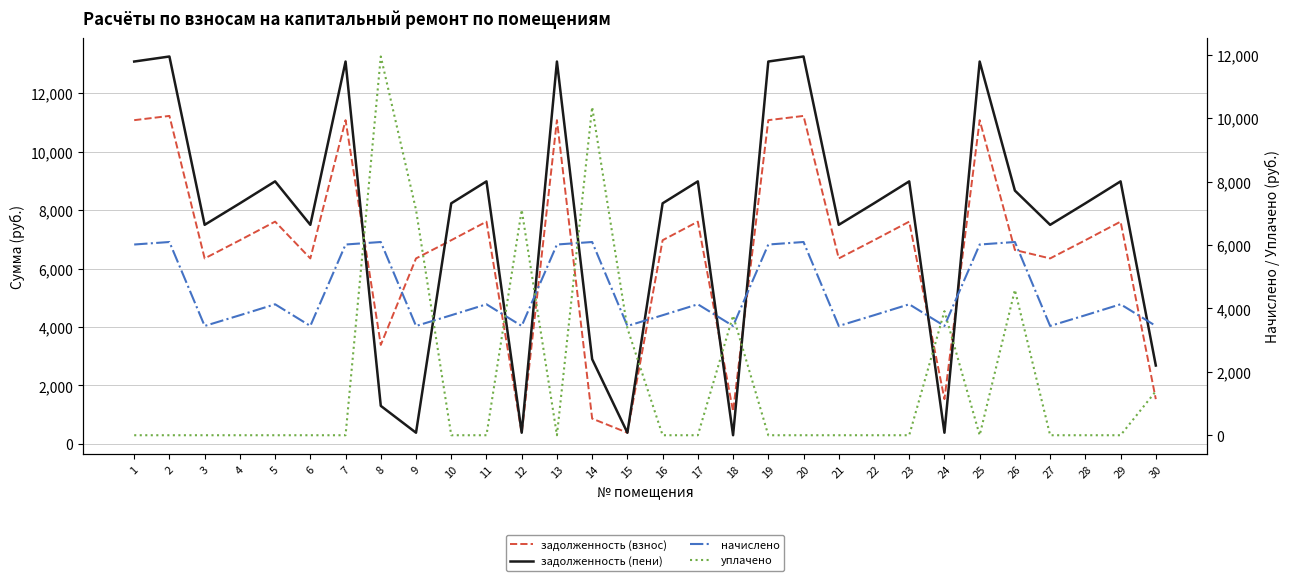

What is the difference between the highest and lowest values at 6?

7496.4